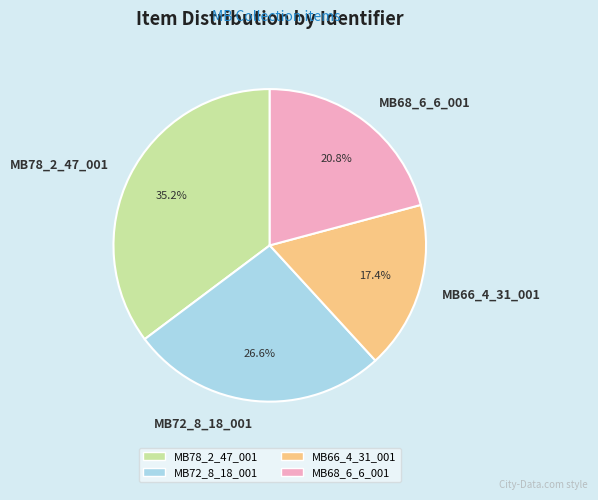

To the nearest percent, what is the difference between the largest and smallest slice percentages?

18%